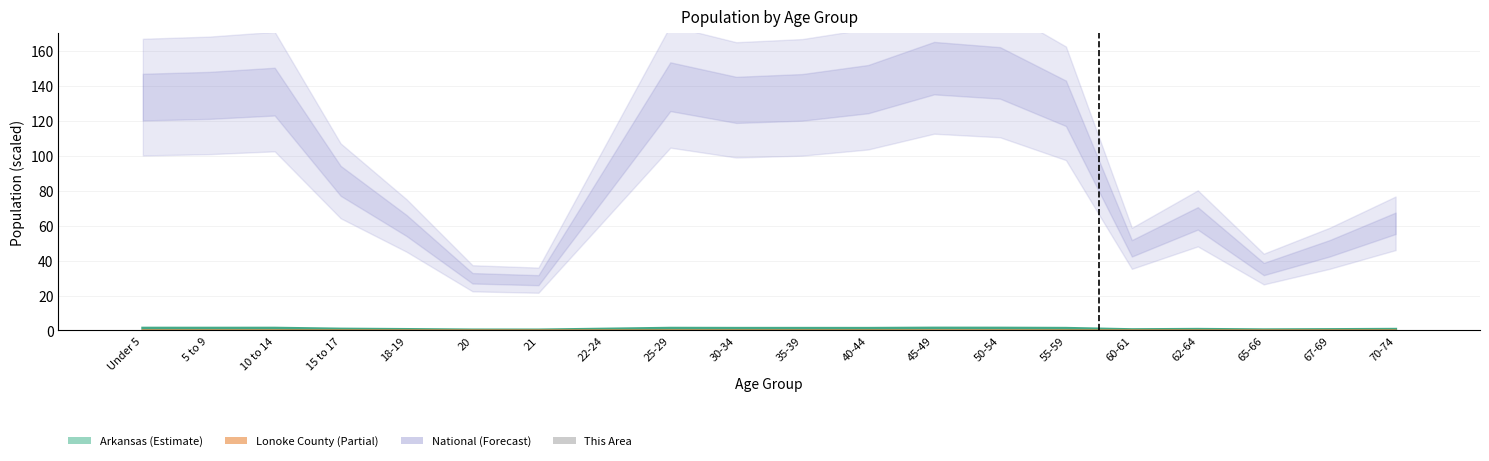

What is the label of the 16th bar from the right?

18-19